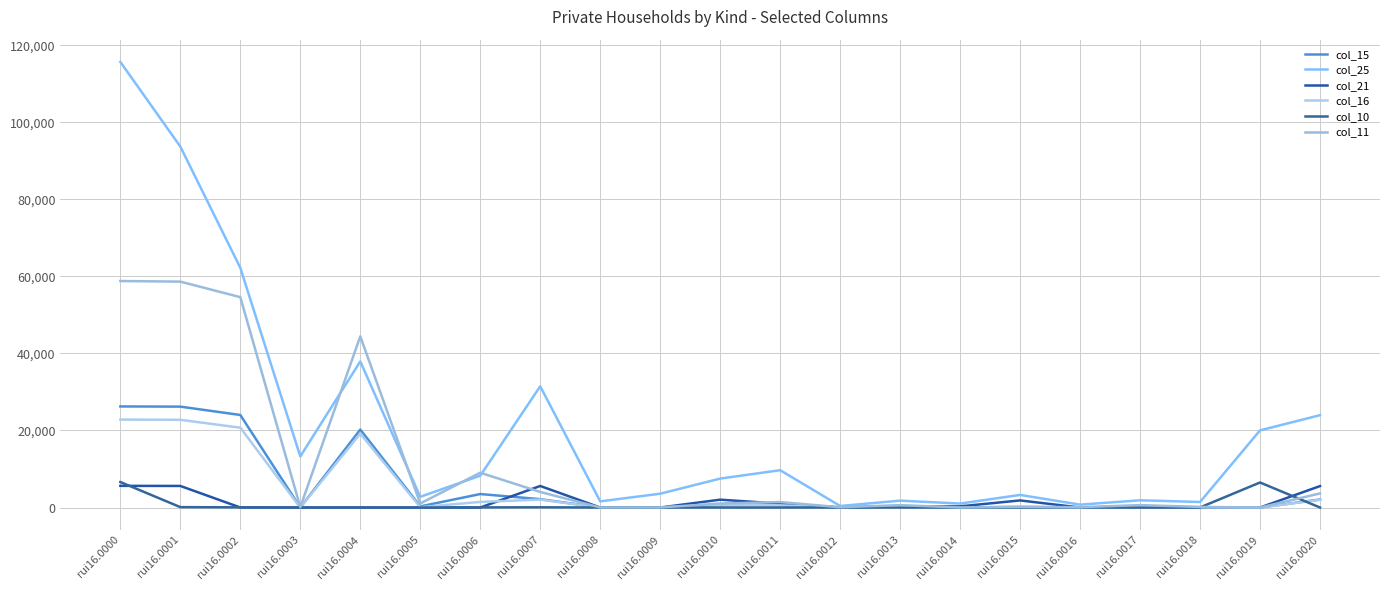

Reading left to right, transcribe all the data shown in this chart.

col_15: 26247	26197	24028	0	20242	289	3497	2169	0	0	653	702	28	384	4	118	0	280	50	0	2077
col_25: 115696	93722	62242	13272	37930	2779	8261	31480	1597	3587	7512	9688	395	1785	1024	3270	745	1877	1434	20035	23975
col_21: 5630	5600	7	0	7	0	0	5593	0	0	2039	1004	30	259	304	1842	0	115	30	0	5568
col_16: 22832	22779	20726	0	19187	81	1458	2053	0	0	744	565	8	308	3	224	1	200	53	0	1995
col_10: 6618	101	43	9	2	1	31	58	0	0	0	0	1	0	0	0	53	4	17	6500	0
col_11: 58810	58656	54620	92	44449	1044	9035	4036	4	13	1039	1419	70	614	16	156	85	620	154	0	3658